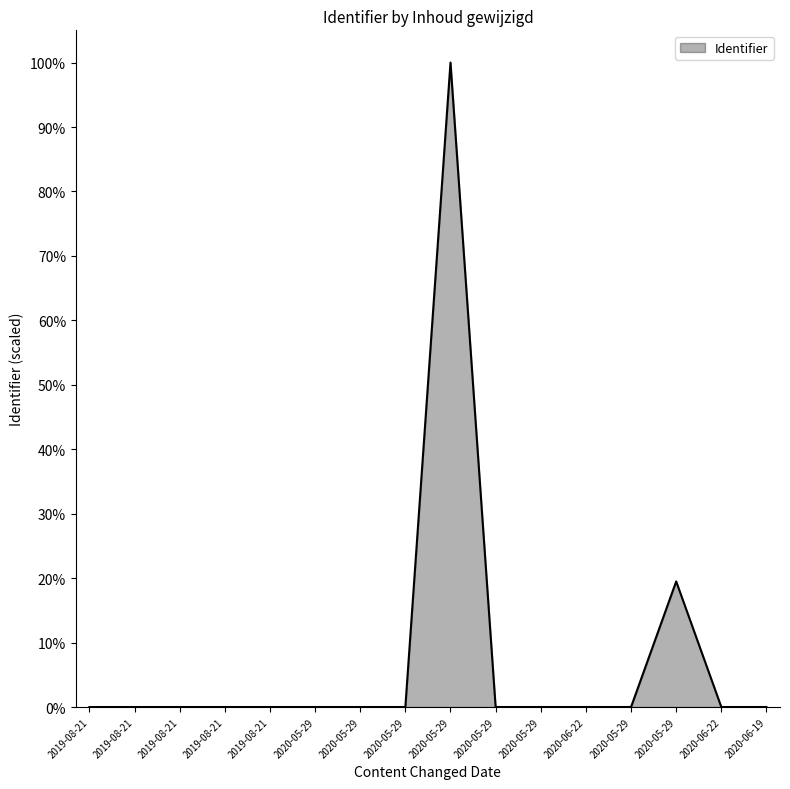

What is the change in value from 2020-05-29 to 2020-06-19?

-19.5